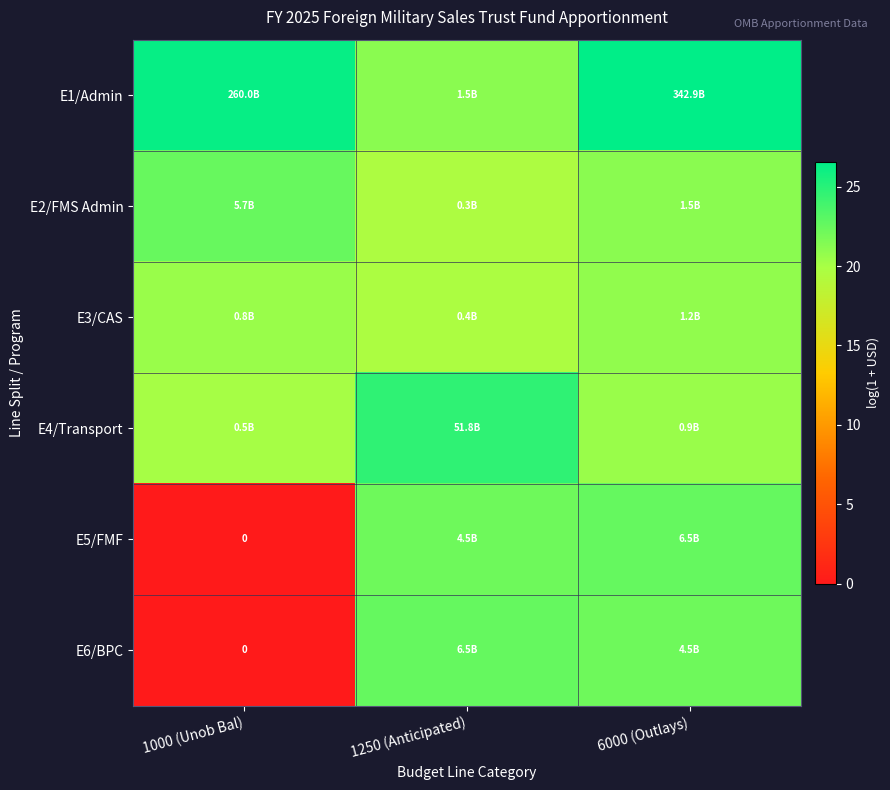

Is the value of E5/FMF at 1250 (Anticipated) greater than the value of E1/Admin at 1250 (Anticipated)?

Yes